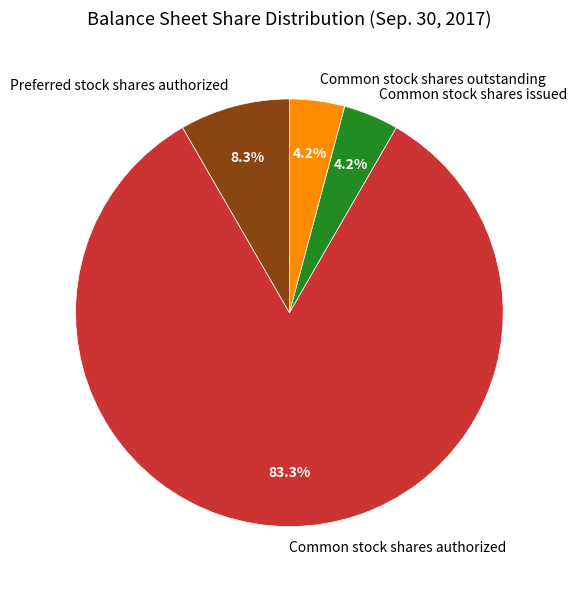

Is Common stock shares authorized the majority of the pie?

Yes